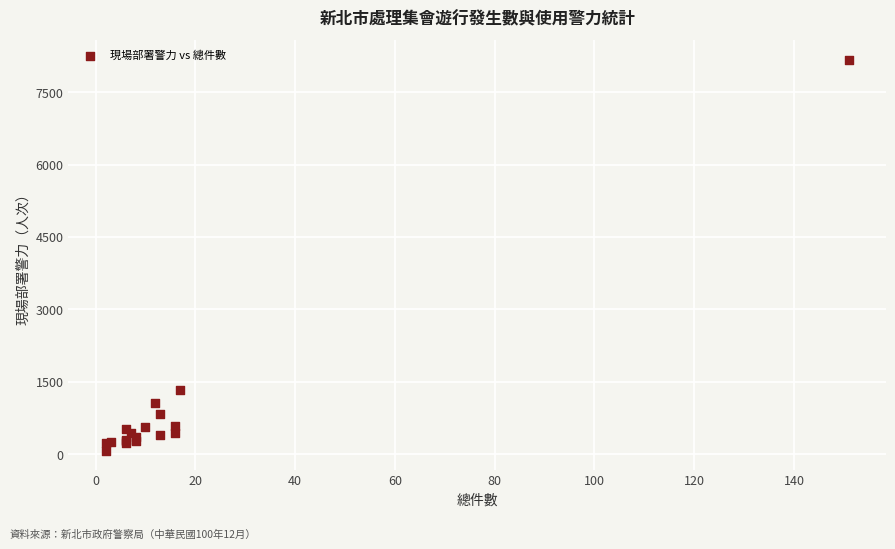

What Y value in the scatter plot is closest to 4123?

1339